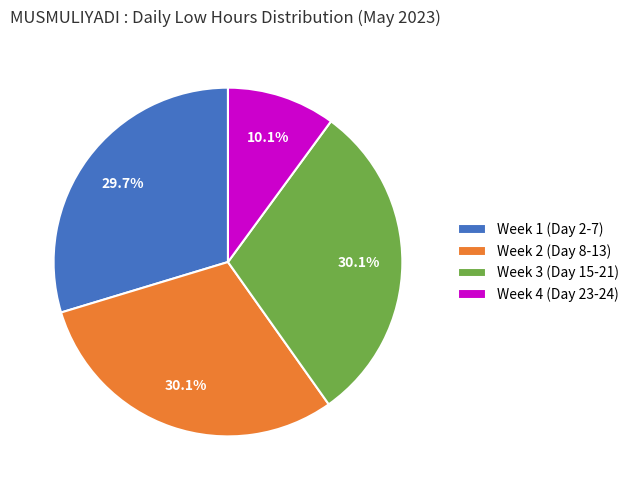

Approximately how many times larger is the value at Week 4 (Day 23-24) compared to Week 1 (Day 2-7)?

0.3